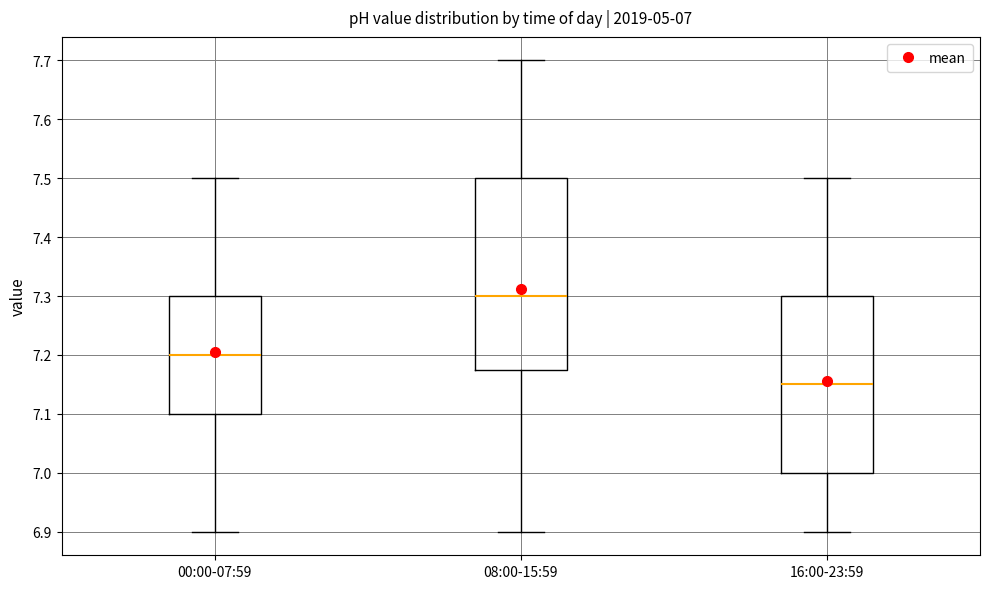

Which box is the tallest, from its lower edge to its upper edge?

08:00-15:59